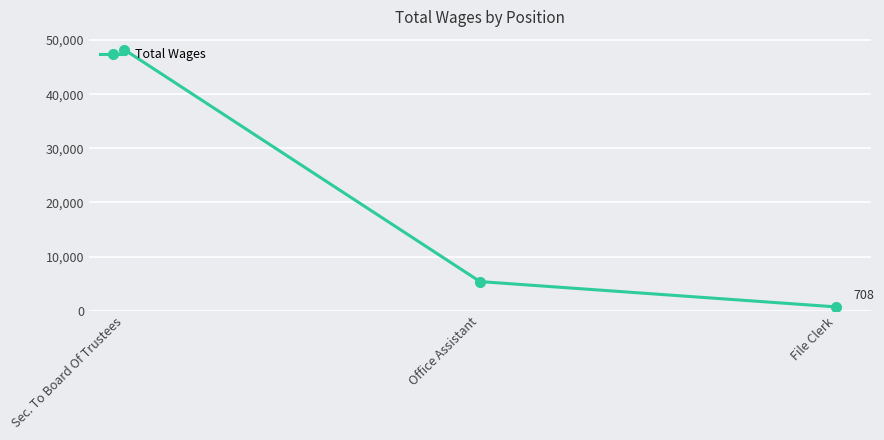

Reading left to right, list all the values displayed in this chart.

Sec. To Board Of Trustees=48220	Office Assistant=5375	File Clerk=708